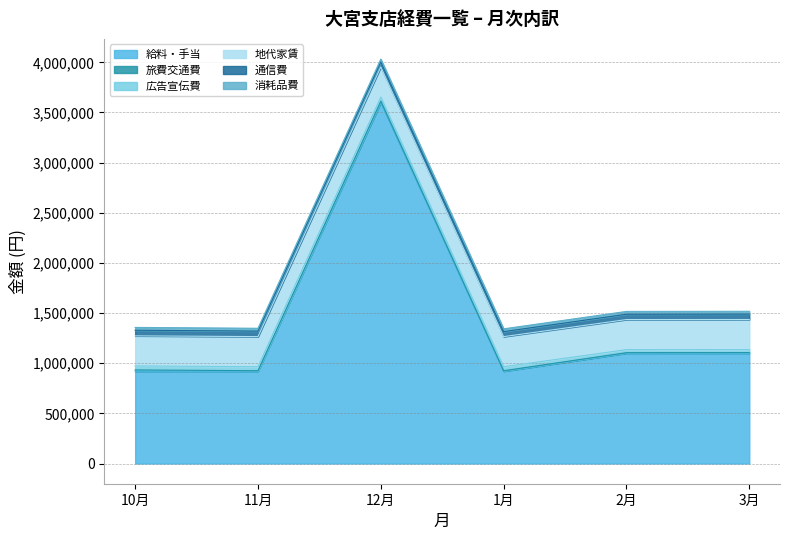

Rank the series by their maximum value, from highest to lowest.

給料・手当, 地代家賃, 通信費, 広告宣伝費, 消耗品費, 旅費交通費